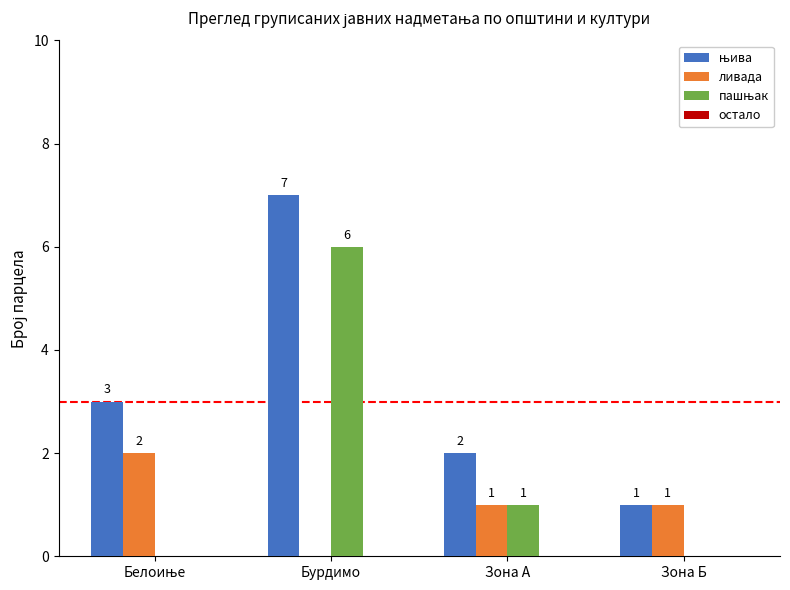

What is the total value across all series at Бурдимо?

13